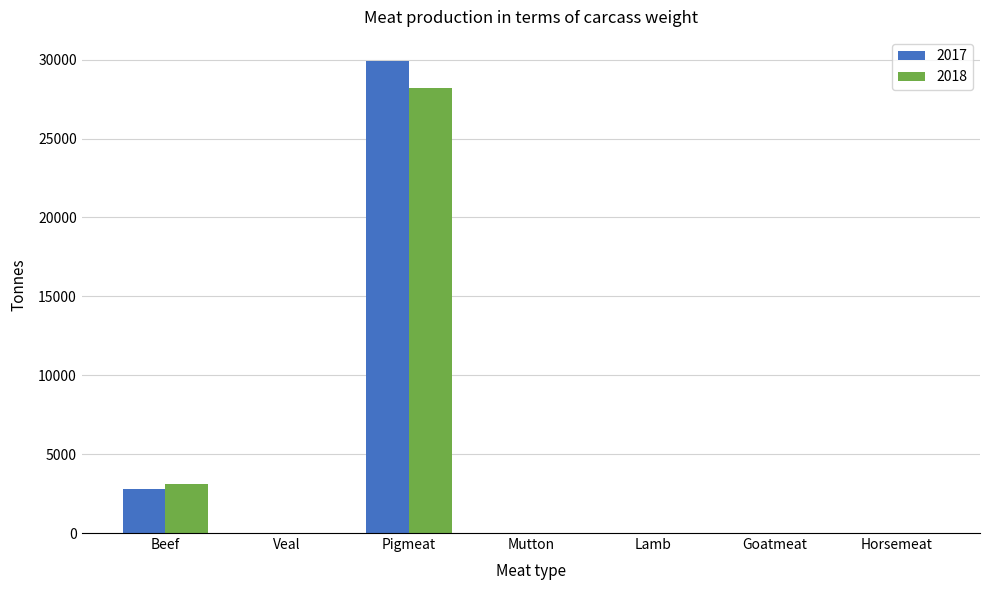

What is the sum of all 2018 values?

31312.4